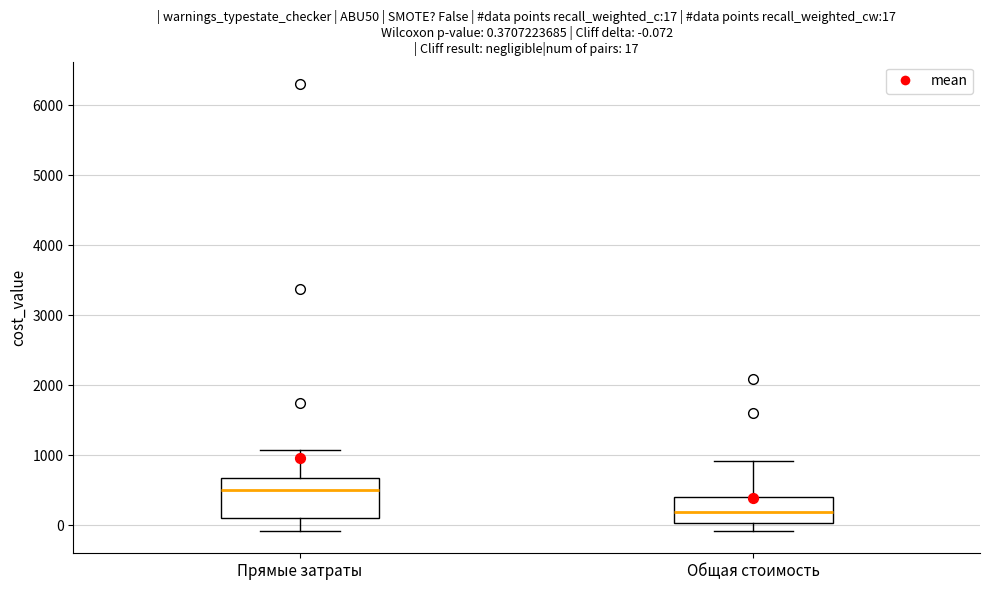

Comparing the boxes themselves (not the whiskers), which one is the tallest?

Прямые затраты